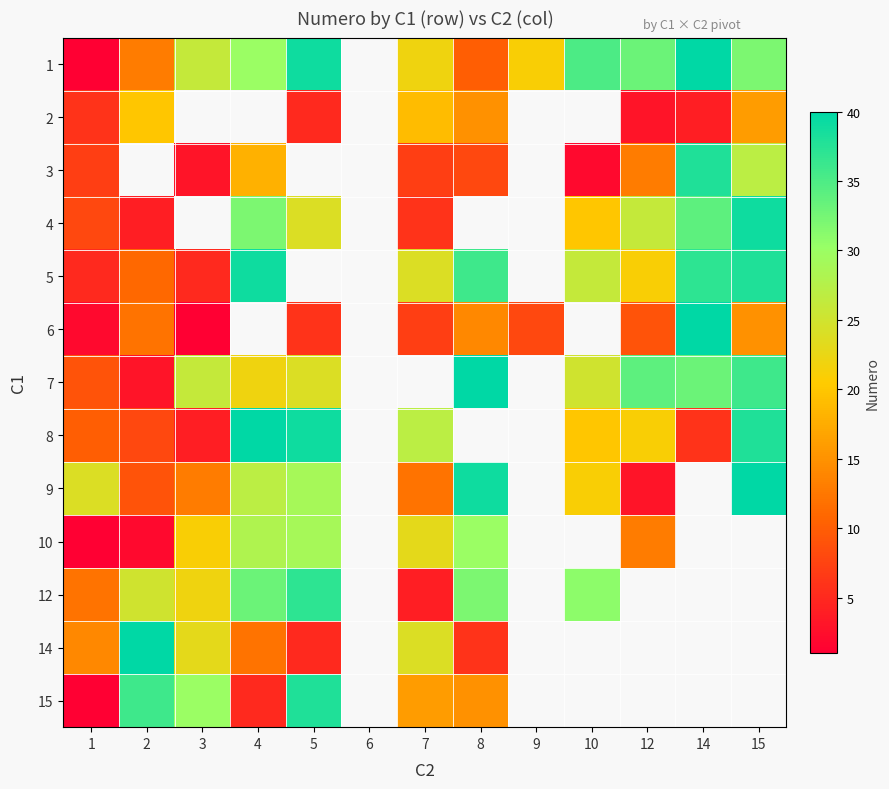

What is the difference between the 7 values at 14 and 4?

11.0